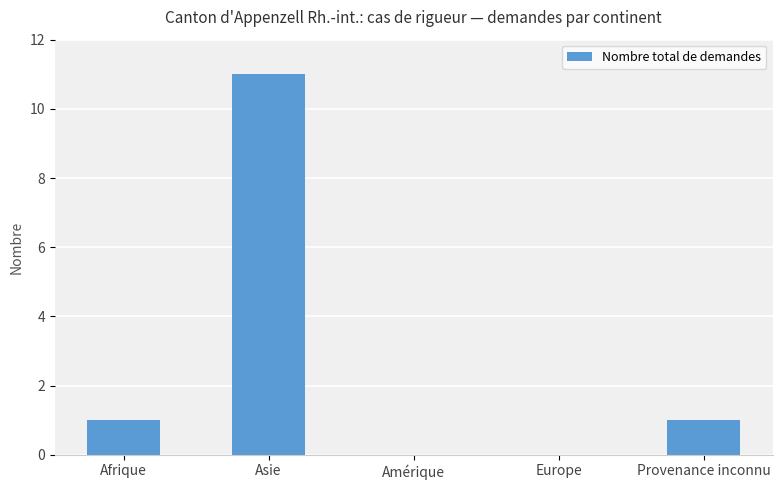

The value at Amérique is 6. True or false?

False